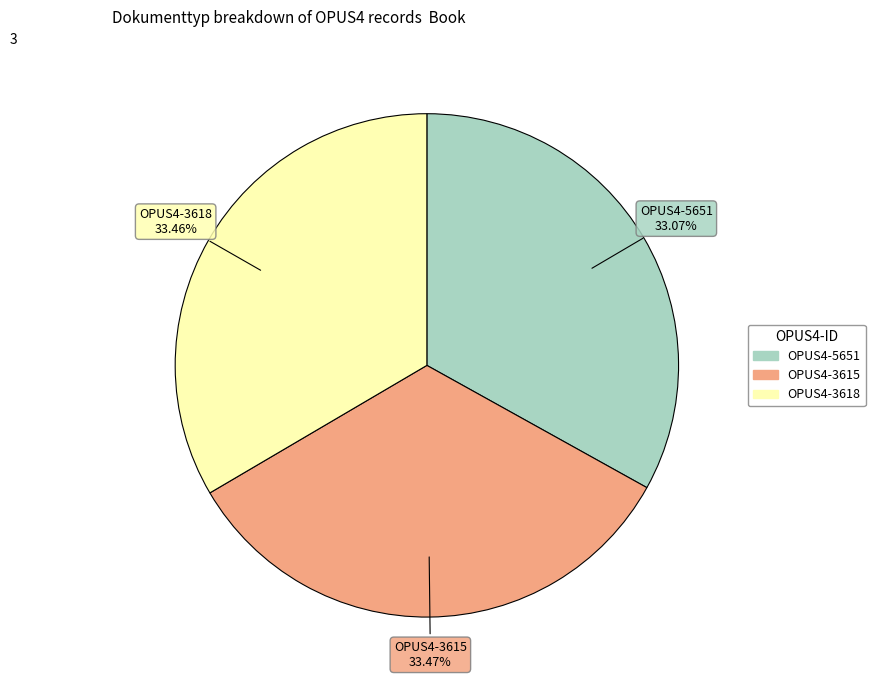

Is the sum of OPUS4-5651 and OPUS4-3618 greater than half?

Yes